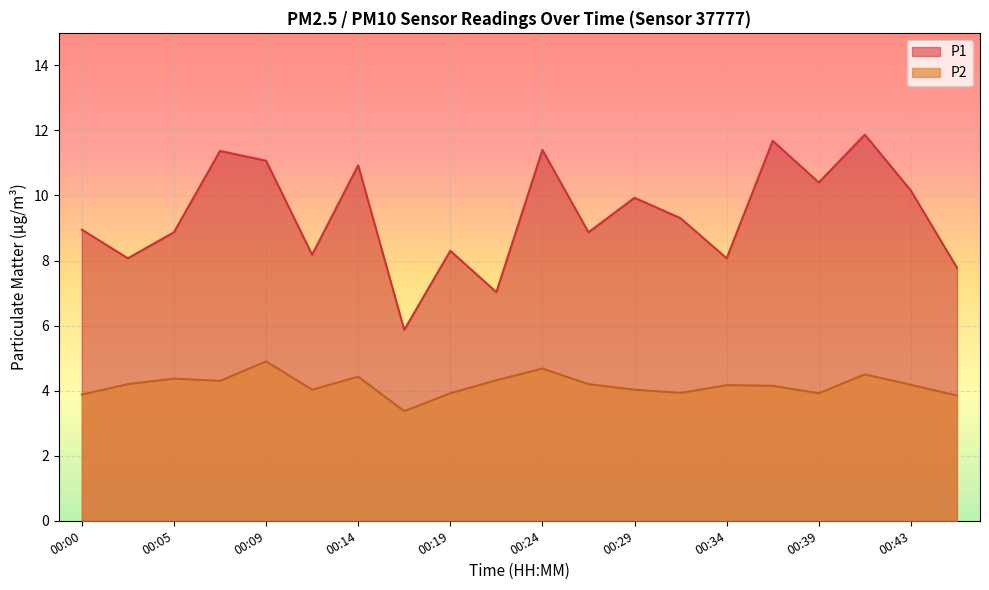

What is the approximate value of P1 at 00:31?

9.3